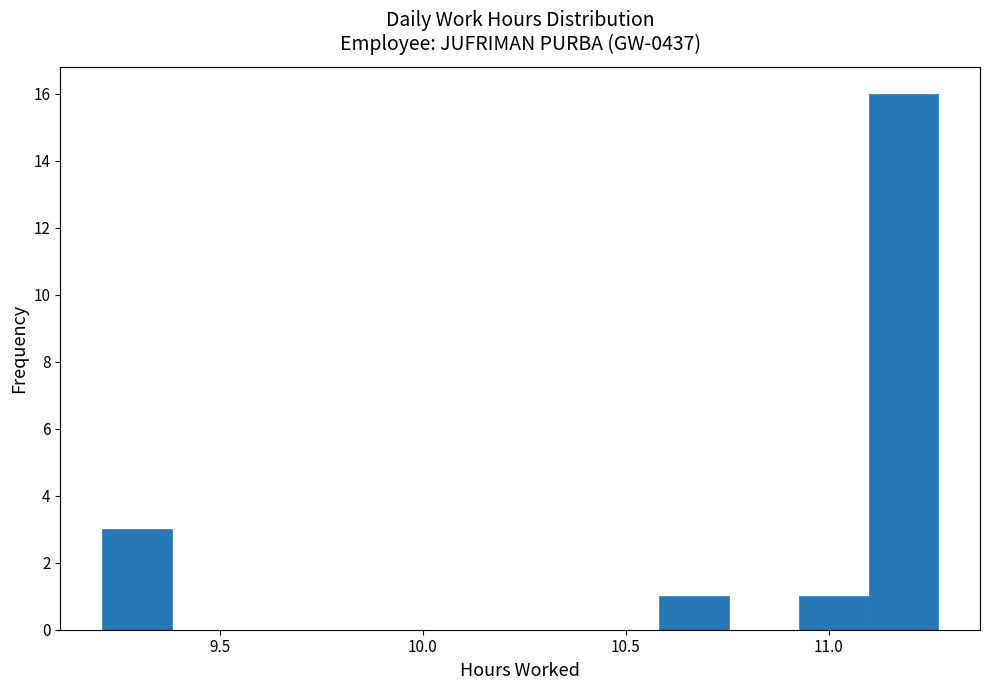

Around what value on the x-axis is the tallest bar? Give the approximate position of its centre, as read against the axis.

11.20